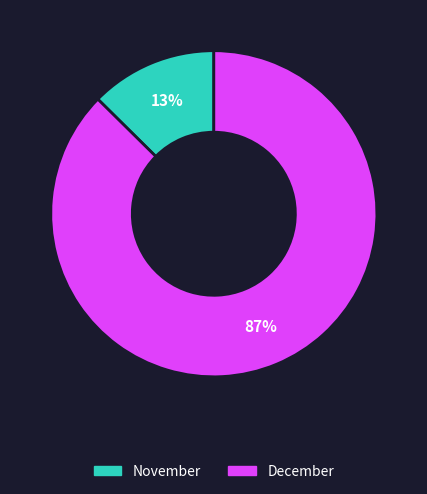

How many segments does this pie chart have?

2